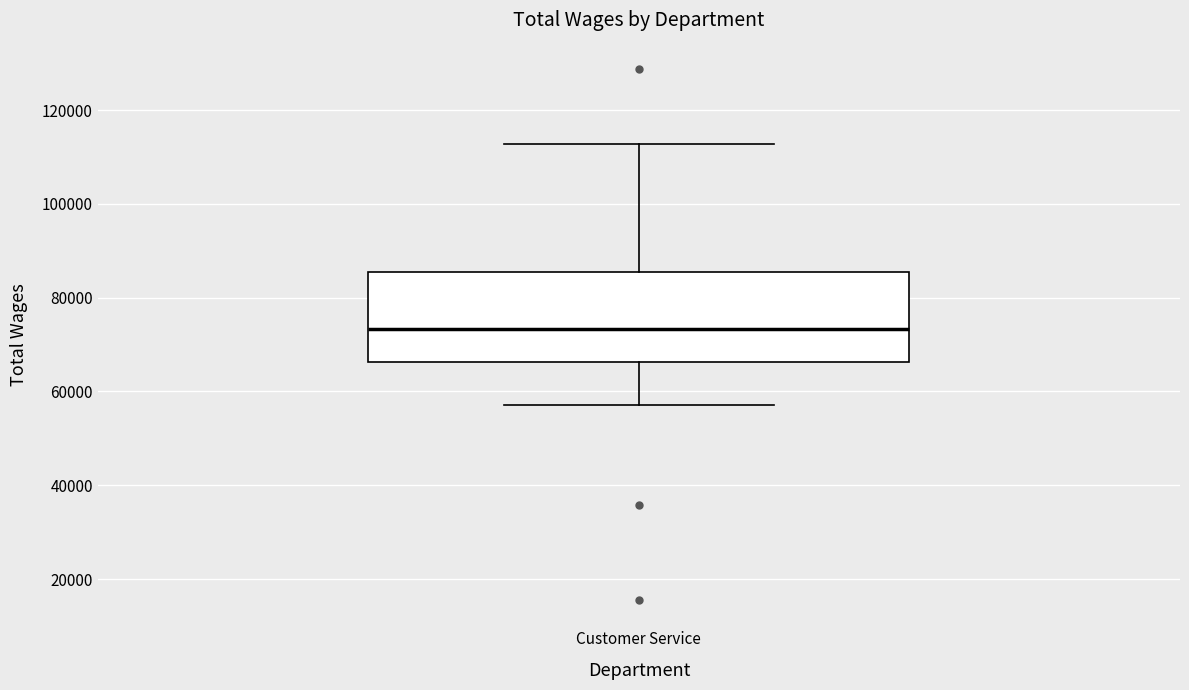

Read this box plot against the y-axis: the position of the median line, the range covered by the box, and the ends of both whiskers. The values are not printed on the chart, so give them approximately, as read against the axis.

median 74000, box 66000 to 86000, whiskers 58000 to 112000